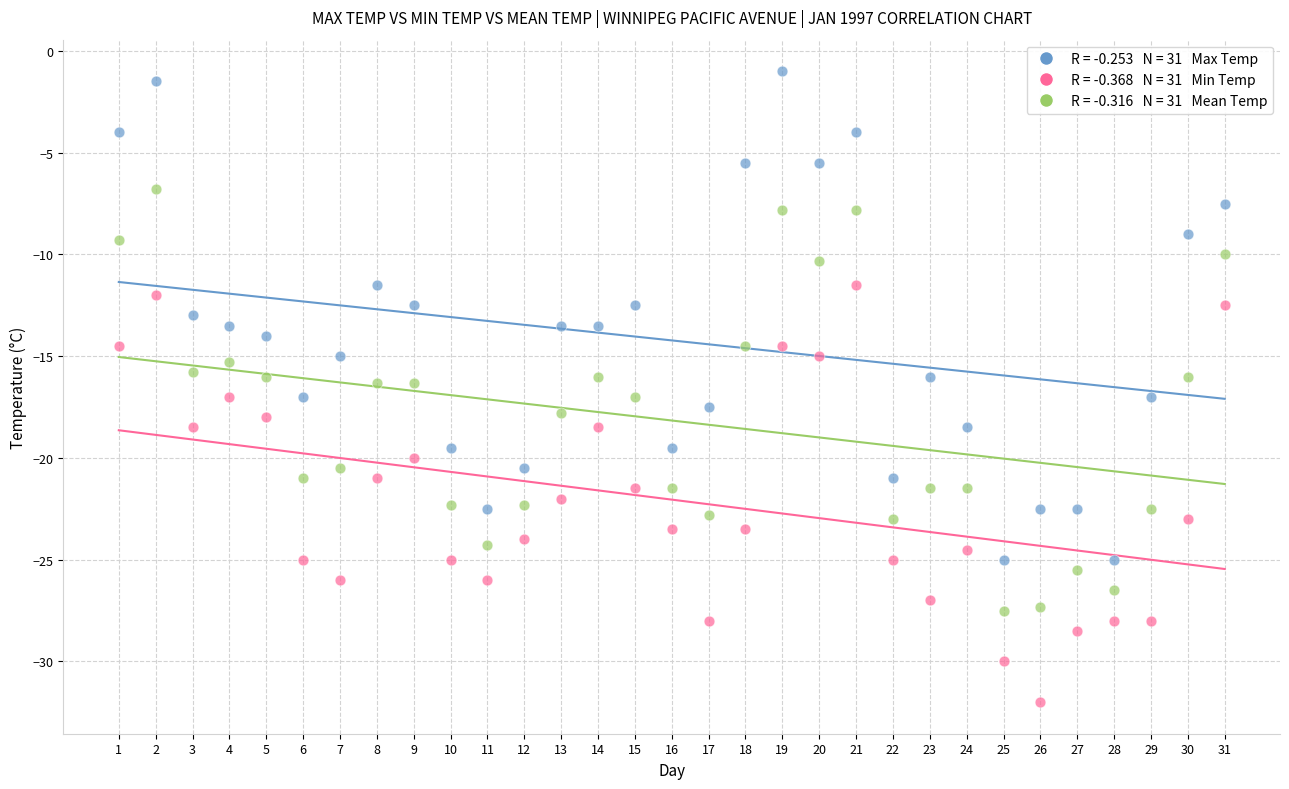

Across all data points, what is the range of Y values (max minus min)?

31.0